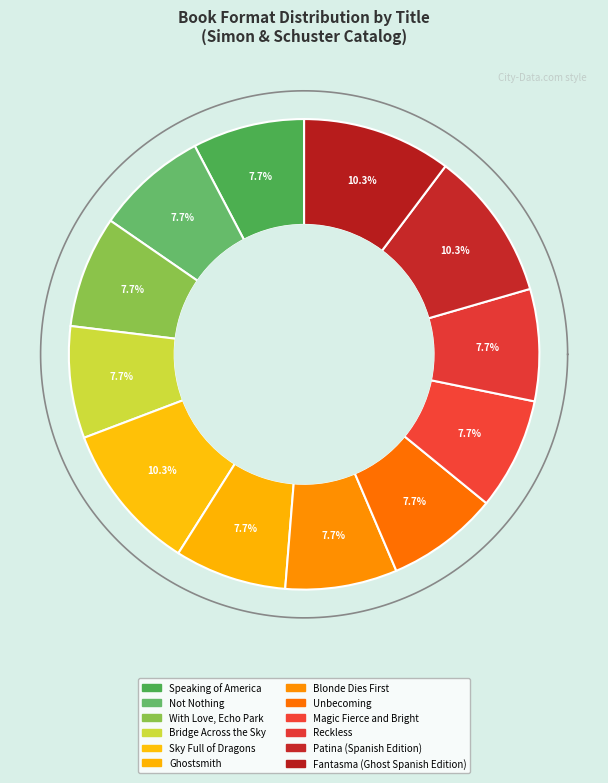

Which slice is the smallest?

Speaking of America